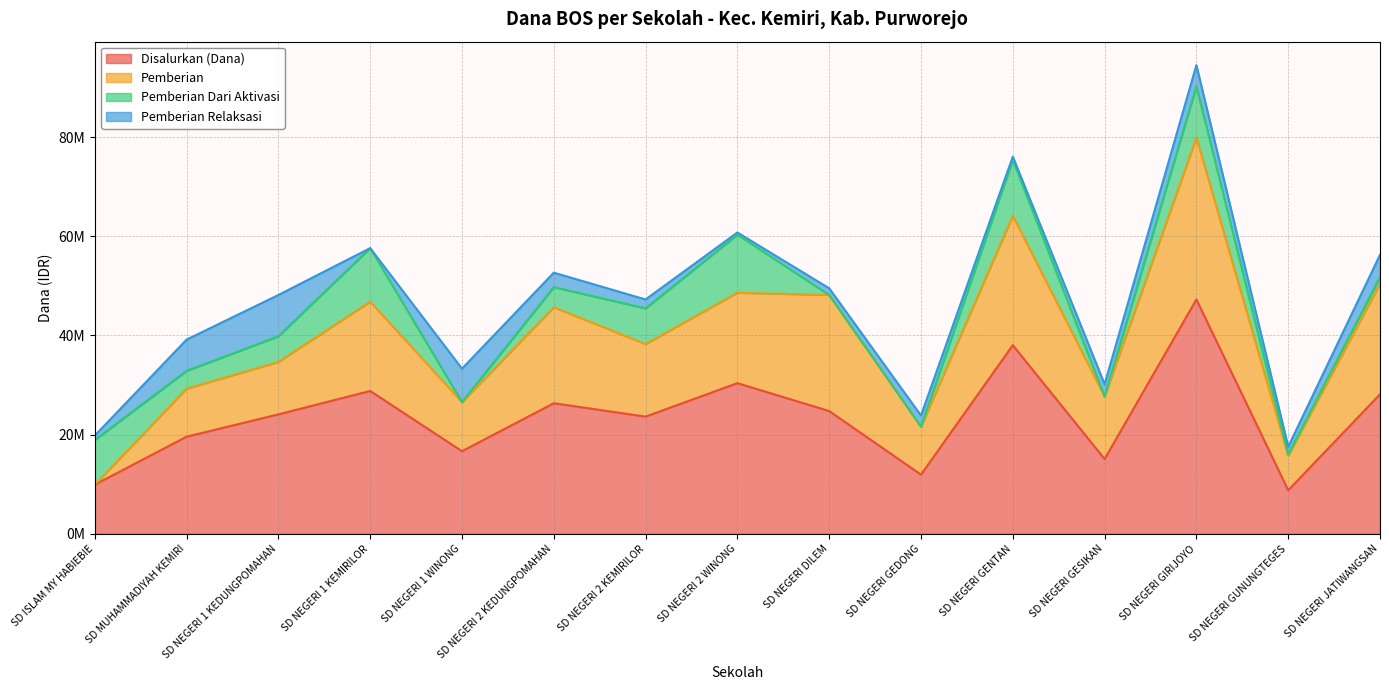

At which label does Pemberian reach its minimum?

SD ISLAM MY HABIEBIE